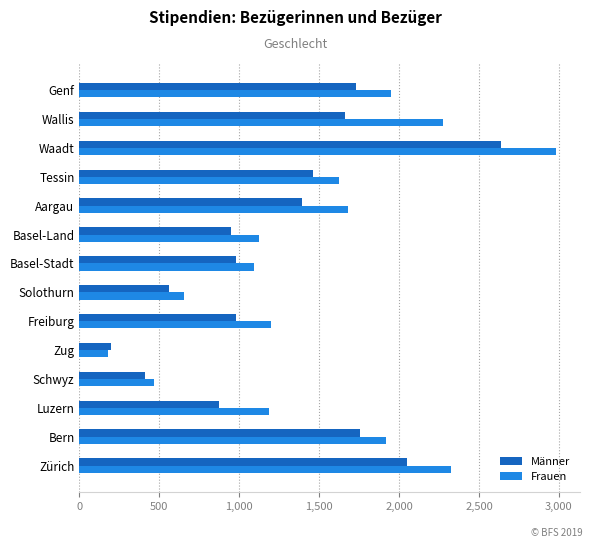

What is the difference between the Männer values at Wallis and Basel-Stadt?

683